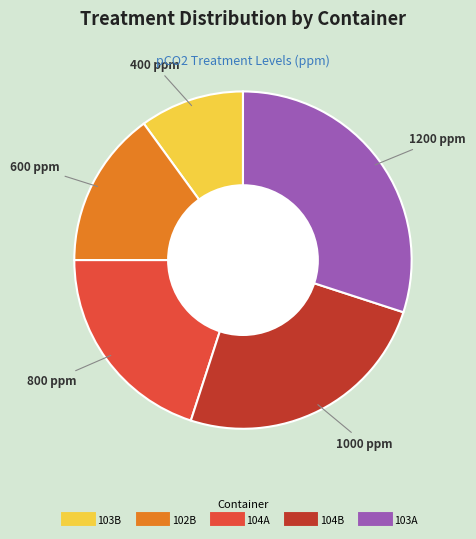

Do 102B and 103A together represent more than half of the pie?

No